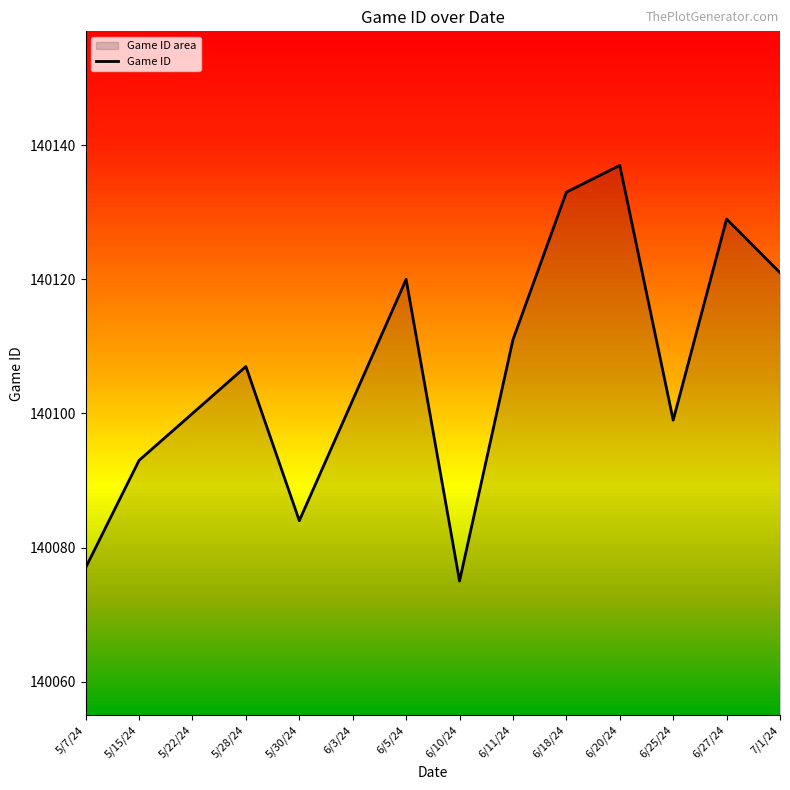

At which label is the value closest to 140106?

5/28/24